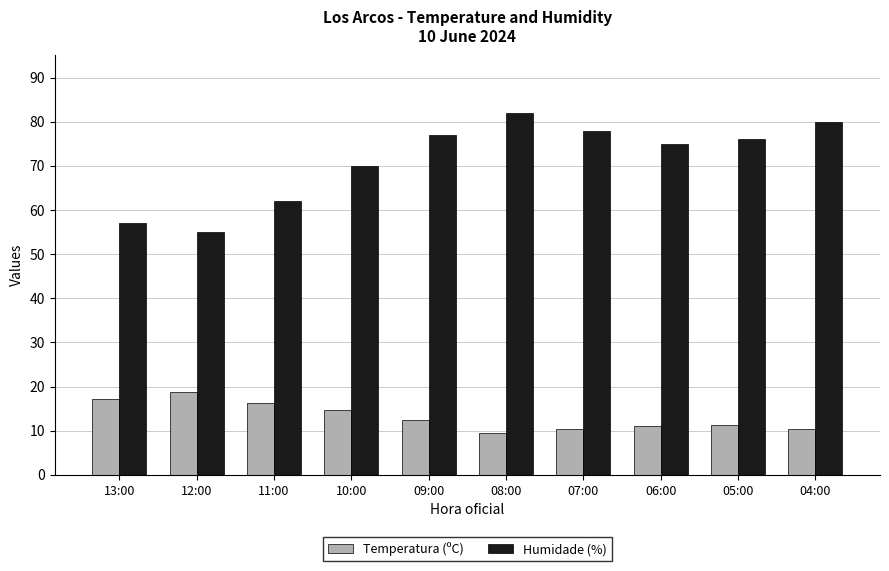

How many bars are there in total?

20